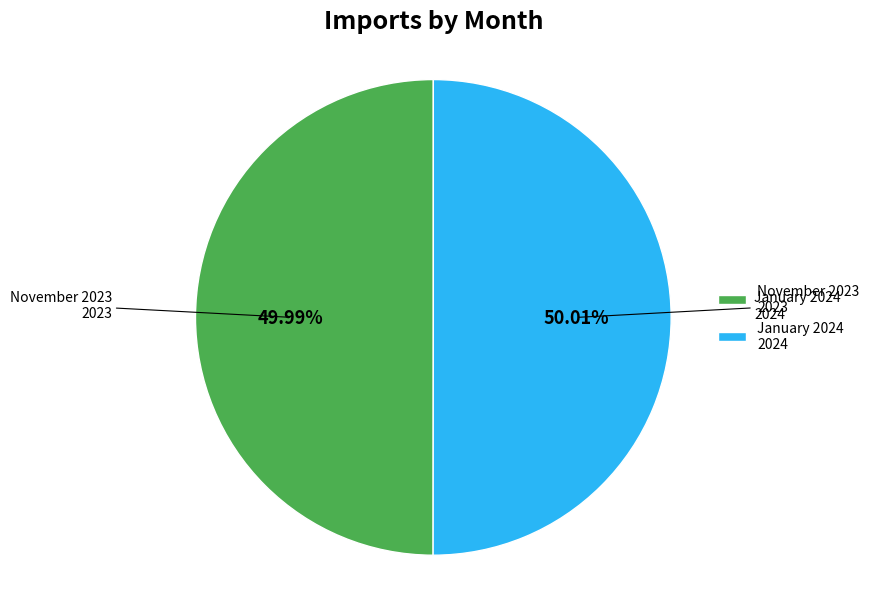

To the nearest percent, what is the combined percentage of January 2024 and November 2023?

100%